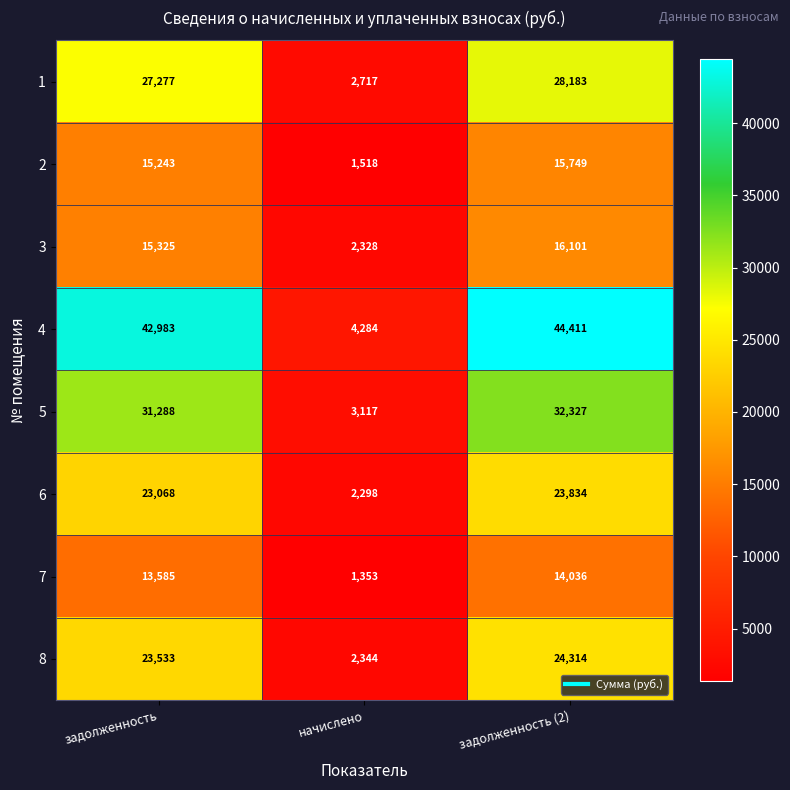

Reading right to left, what are all the values shown in this chart?

1: 28183	2717	27277
2: 15749	1518	15243
3: 16101	2328	15325
4: 44411	4284	42983
5: 32327	3117	31288
6: 23834	2298	23068
7: 14036	1353	13585
8: 24314	2344	23533